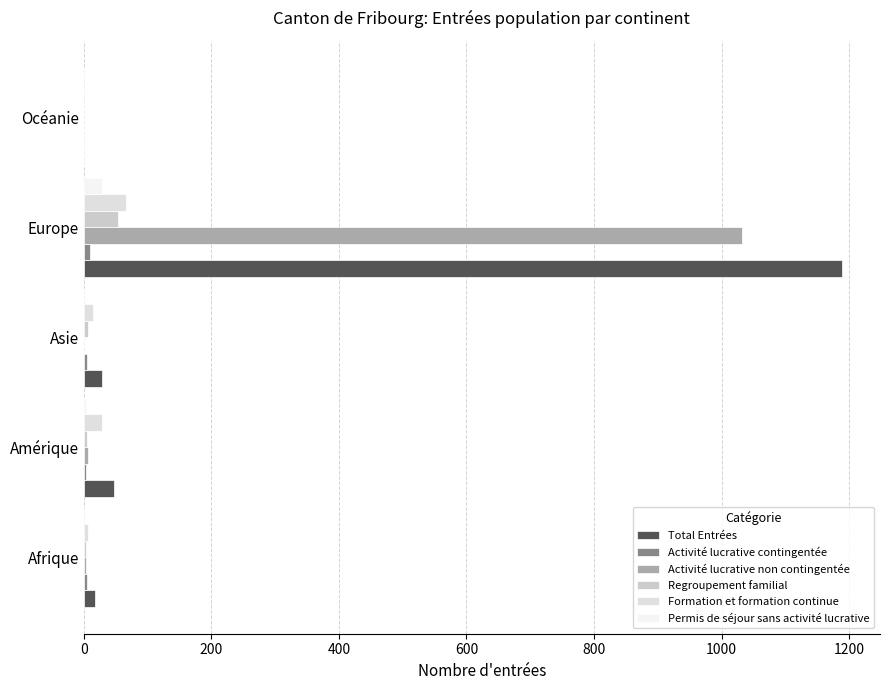

What is the difference between the maximum and second lowest values in the Activité lucrative non contingentée series?

1031